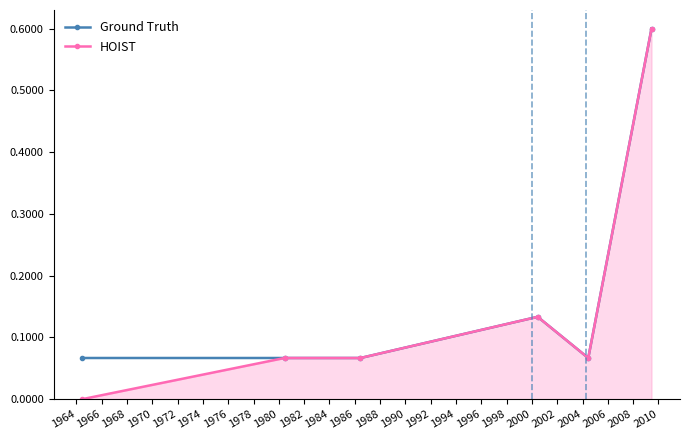

What is the greatest value displayed?

0.6